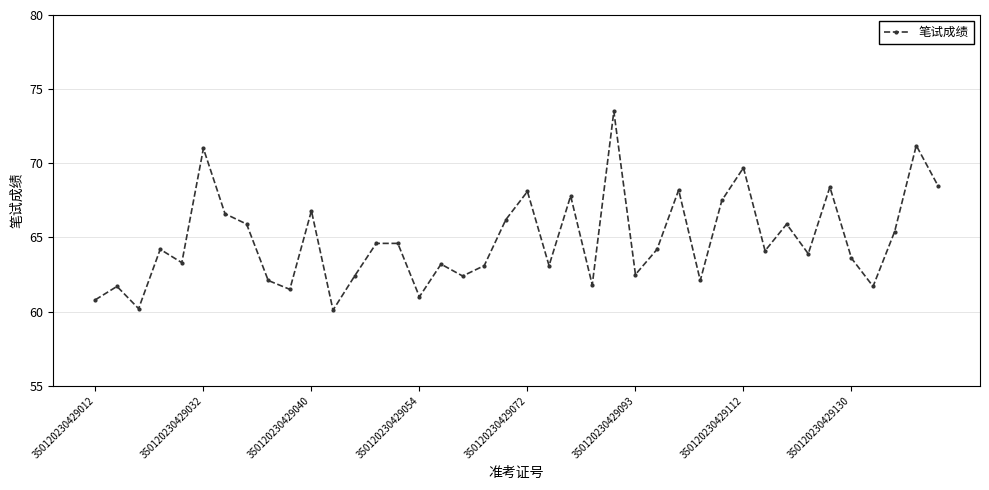

Does the chart display data point markers on the line(s)?

Yes